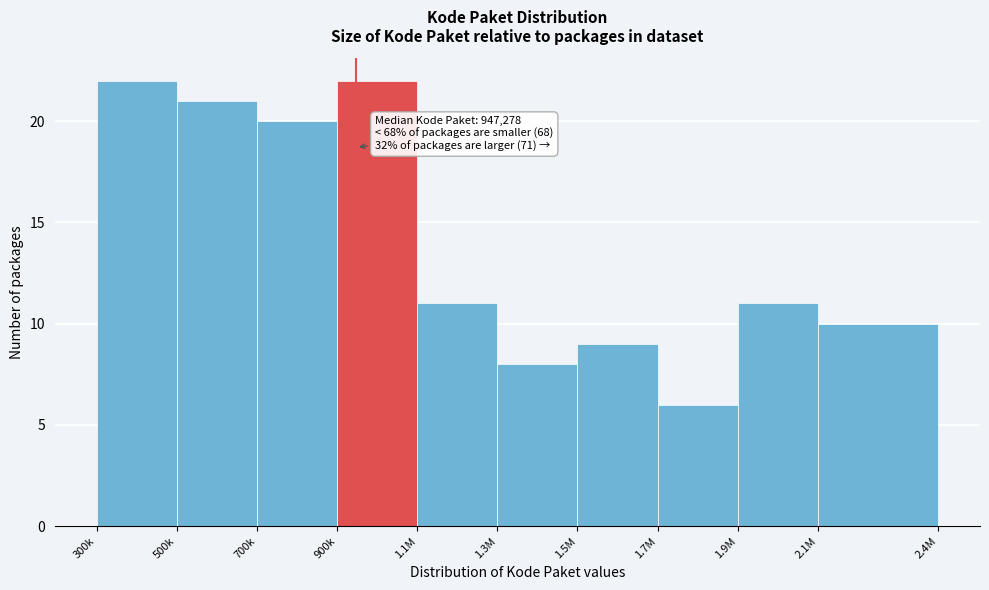

Reading left to right, transcribe all the data shown in this chart.

300k=22	500k=21	700k=20	900k=22	1.1M=11	1.3M=8	1.5M=9	1.7M=6	1.9M=11	2.1M=10